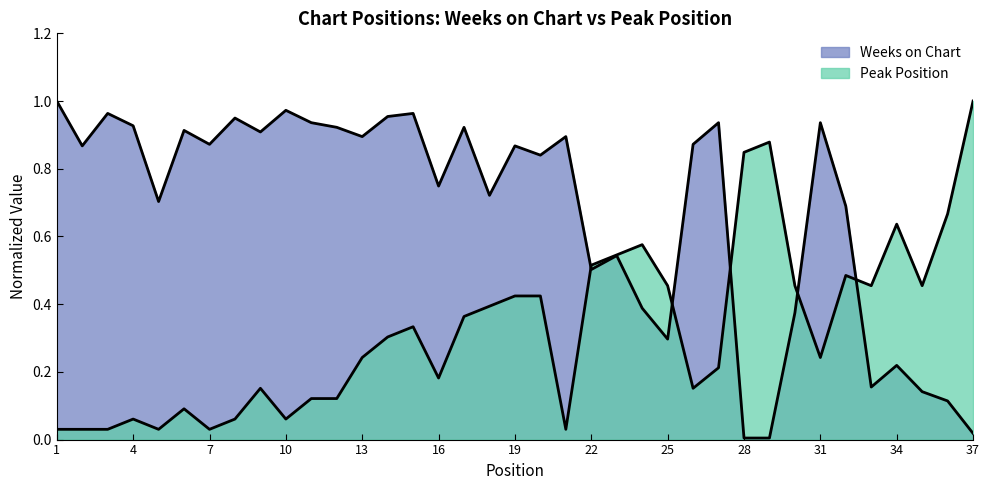

Rank the series by their maximum value, from highest to lowest.

Weeks on Chart, Peak Position